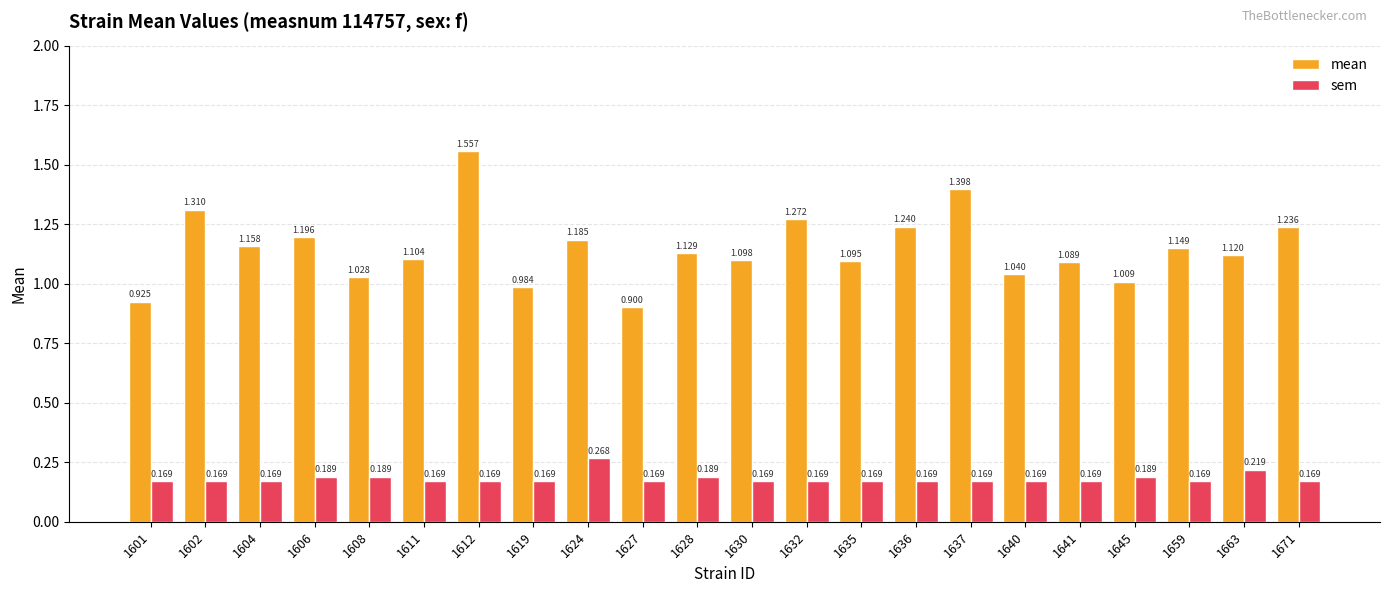

Rank the series by their maximum value, from highest to lowest.

mean, sem